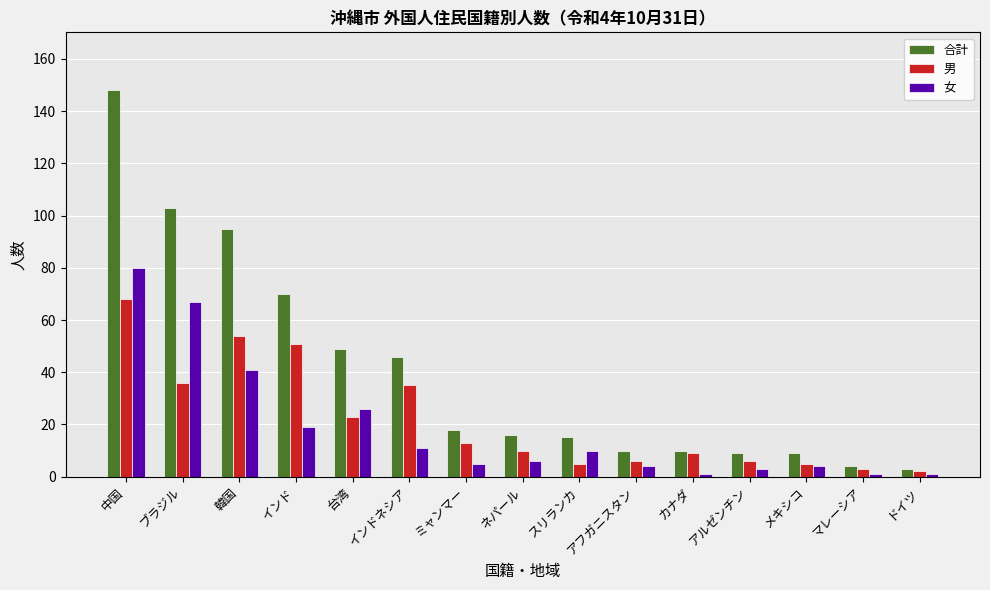

What is the value of the 女 bar at the 3rd from the left?

41